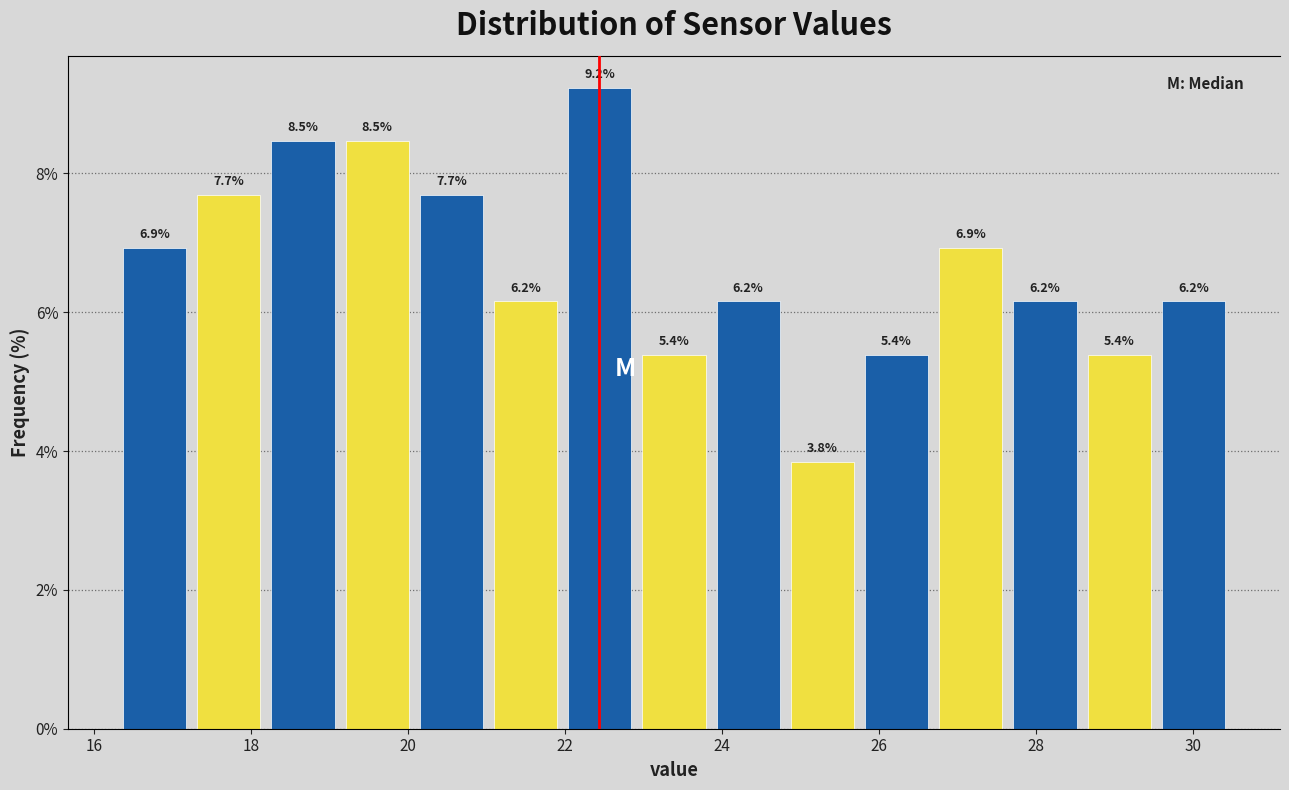

Reading left to right, transcribe this chart: for each bar, give the range it covers on the x-axis and its height. The bar edges are not printed on the chart, so give them approximately, as read against the axis.

16.4 to 17.2: 6.9
17.2 to 18.2: 7.7
18.2 to 19.2: 8.5
19.2 to 20.0: 8.5
20.0 to 21.0: 7.7
21.0 to 22.0: 6.2
22.0 to 23.0: 9.2
23.0 to 23.8: 5.4
23.8 to 24.8: 6.2
24.8 to 25.8: 3.8
25.8 to 26.6: 5.4
26.6 to 27.6: 6.9
27.6 to 28.6: 6.2
28.6 to 29.6: 5.4
29.6 to 30.4: 6.2